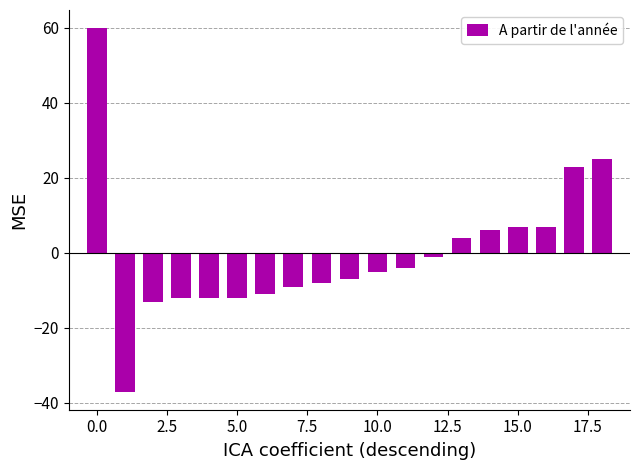

What is the value of the 3rd bar from the left?

-13.1